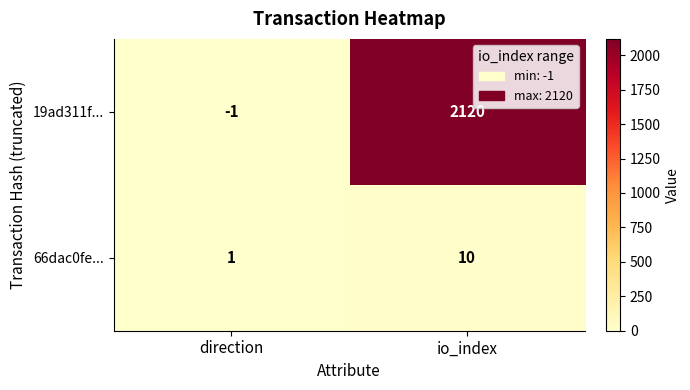

At which label is 66dac0fe... closest to 5?

direction